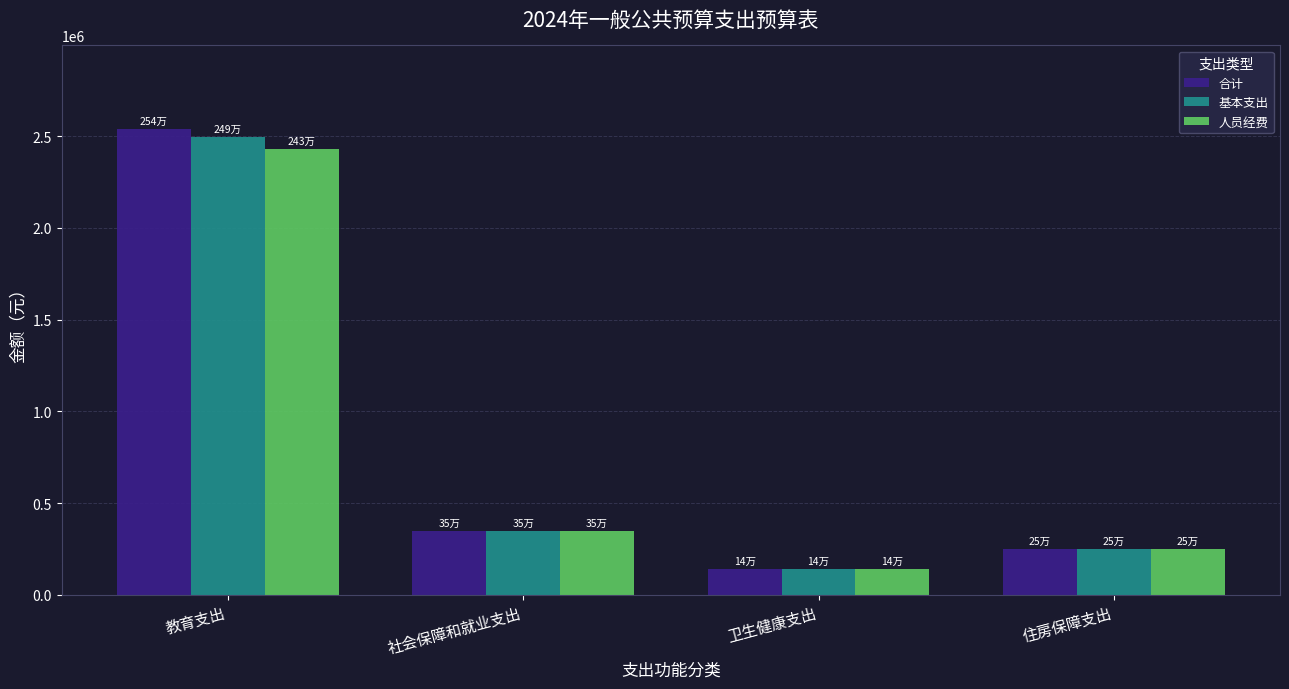

True or false: 基本支出 has a value of 579760.8 at 教育支出.

False